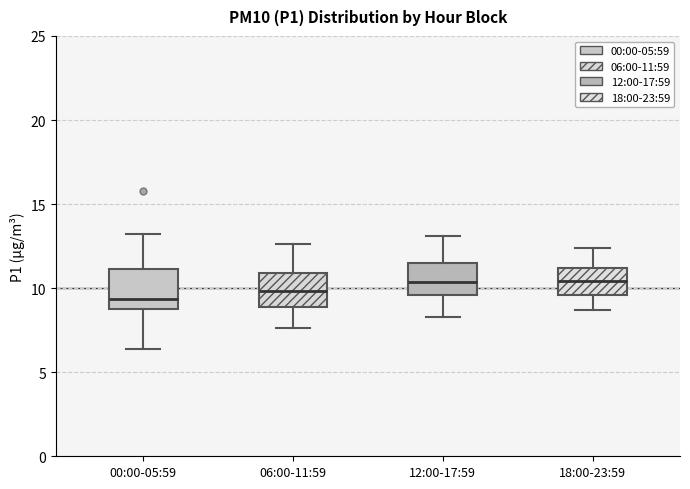

Reading left to right, transcribe this box plot: for each box, give where its median line is, the range the box spans, and where its two whiskers end, as read against the y-axis. The values are not printed on the chart, so give them approximately, as read against the axis.

00:00-05:59: median 9.5, box 9.0 to 11.0, whiskers 6.5 to 13.0
06:00-11:59: median 10.0, box 9.0 to 11.0, whiskers 7.5 to 12.5
12:00-17:59: median 10.5, box 9.5 to 11.5, whiskers 8.5 to 13.0
18:00-23:59: median 10.5, box 9.5 to 11.0, whiskers 8.5 to 12.5